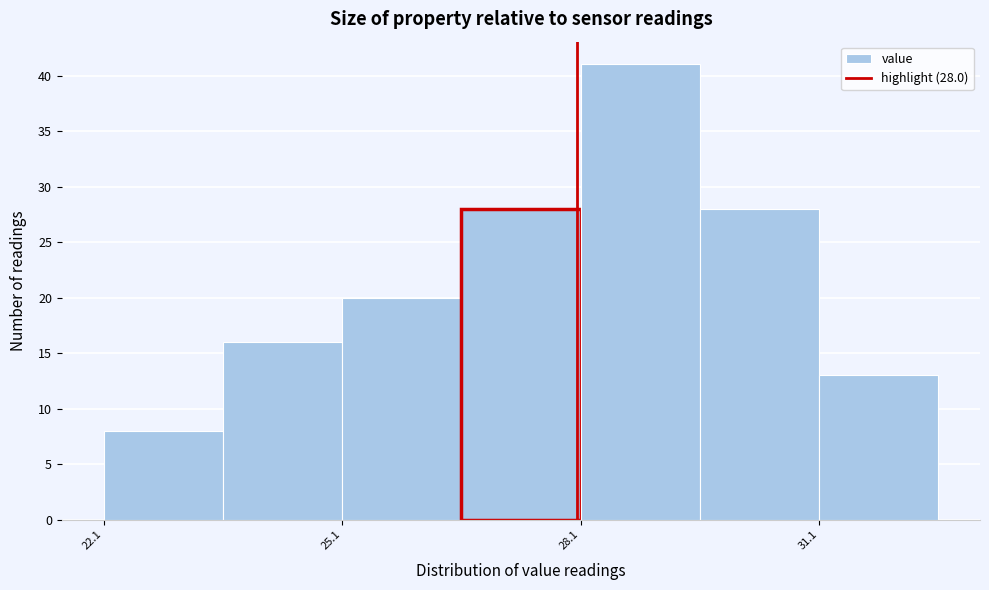

Read against the x-axis, roughly where is the centre of the tallest bar?

29.0